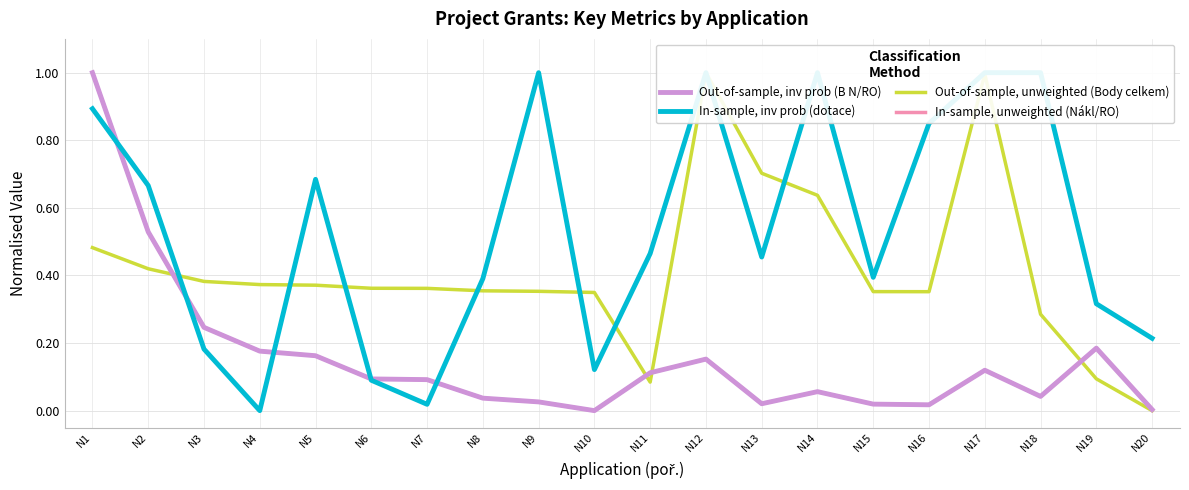

How many lines are shown in the chart?

4